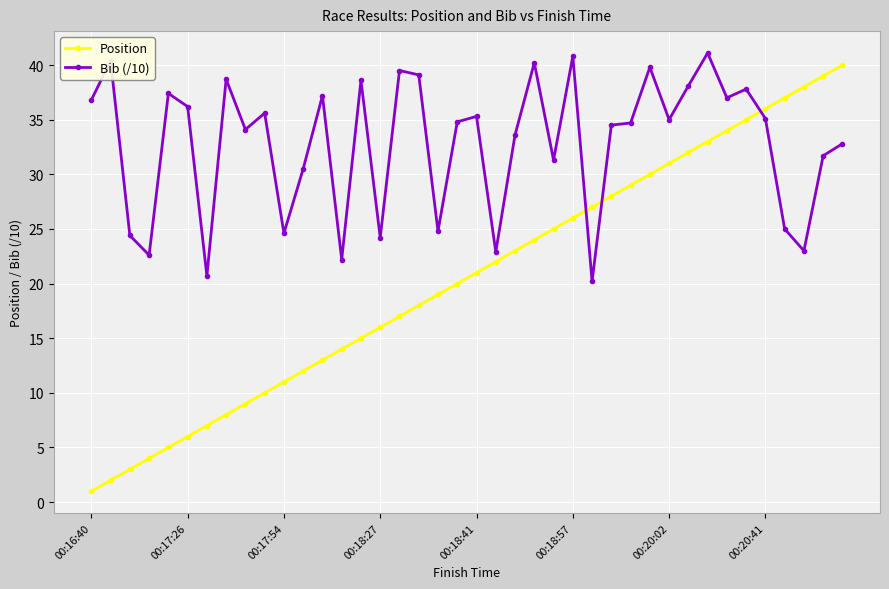

What is the difference between the second highest and minimum values in the Position series?

38.0